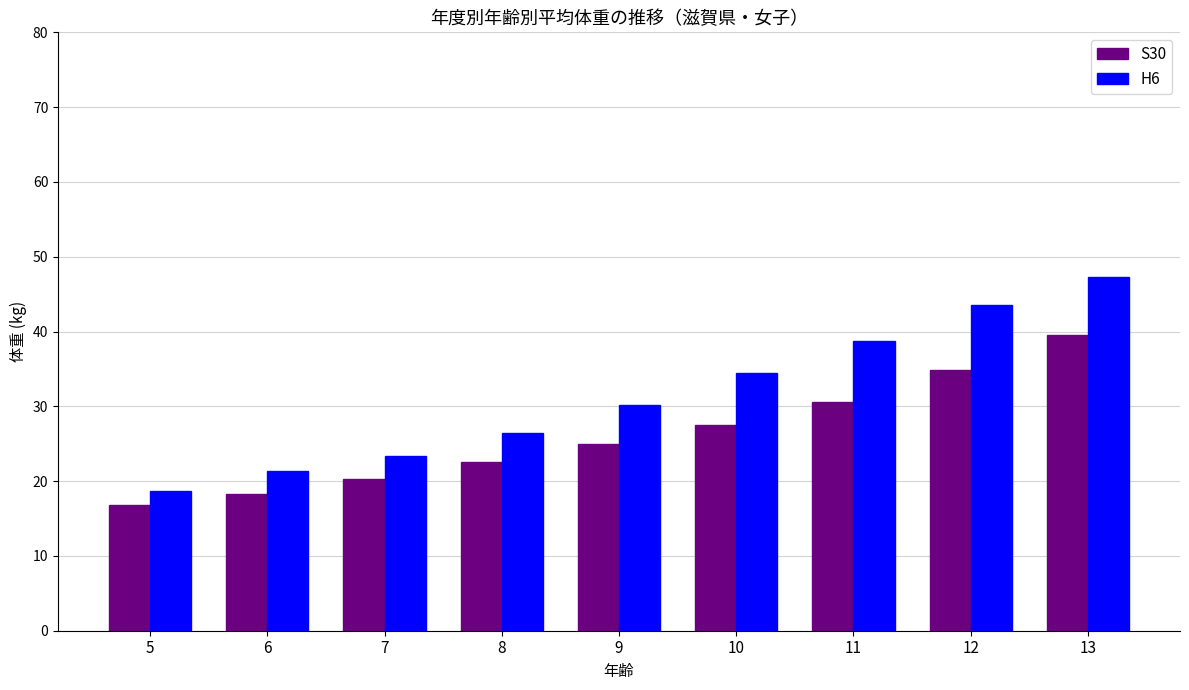

At which label is S30 closest to 28?

10